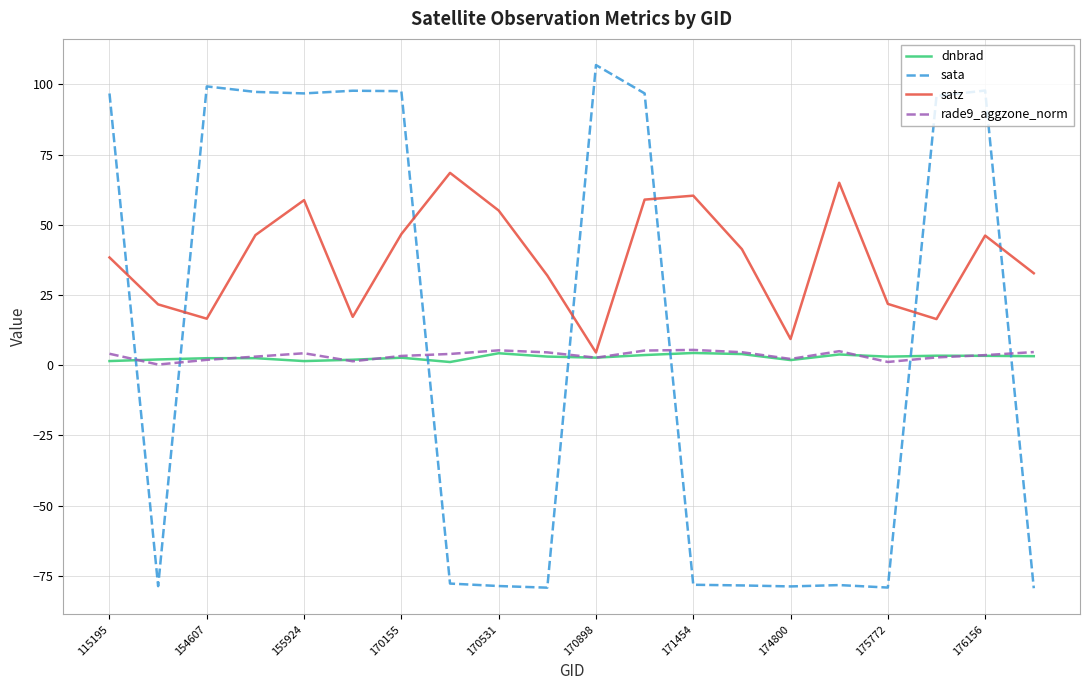

What is the smallest value displayed?

-79.4